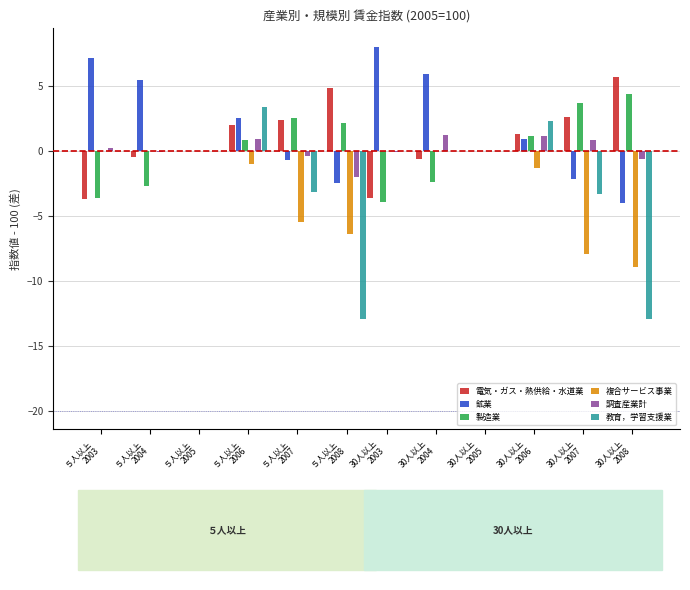

Does the chart contain stacked bars?

No